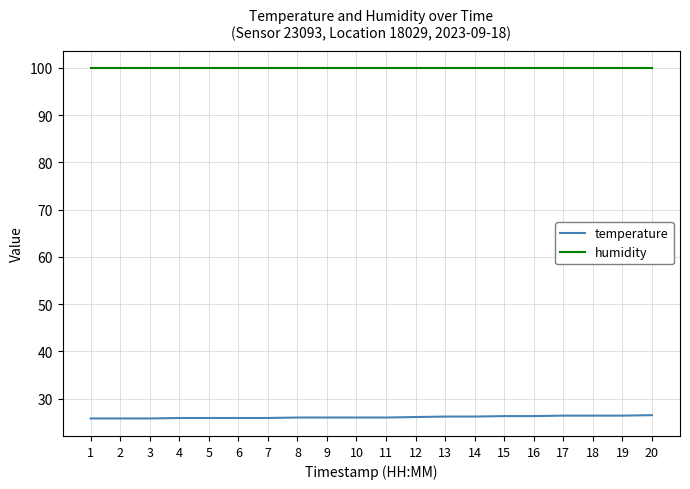

What is the minimum value for temperature?

25.8